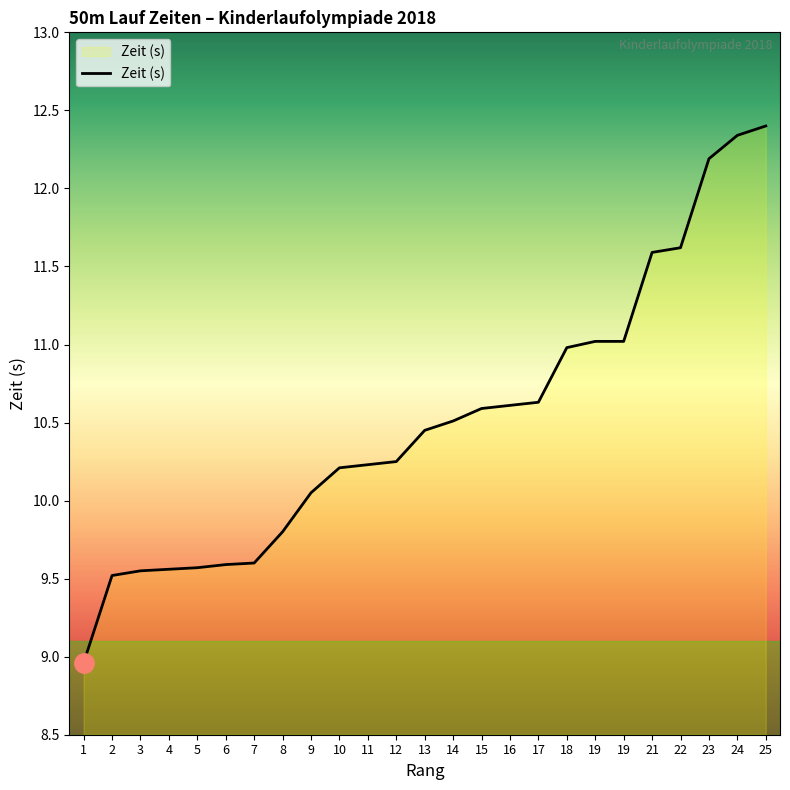

What is the maximum value shown in the chart?

12.4